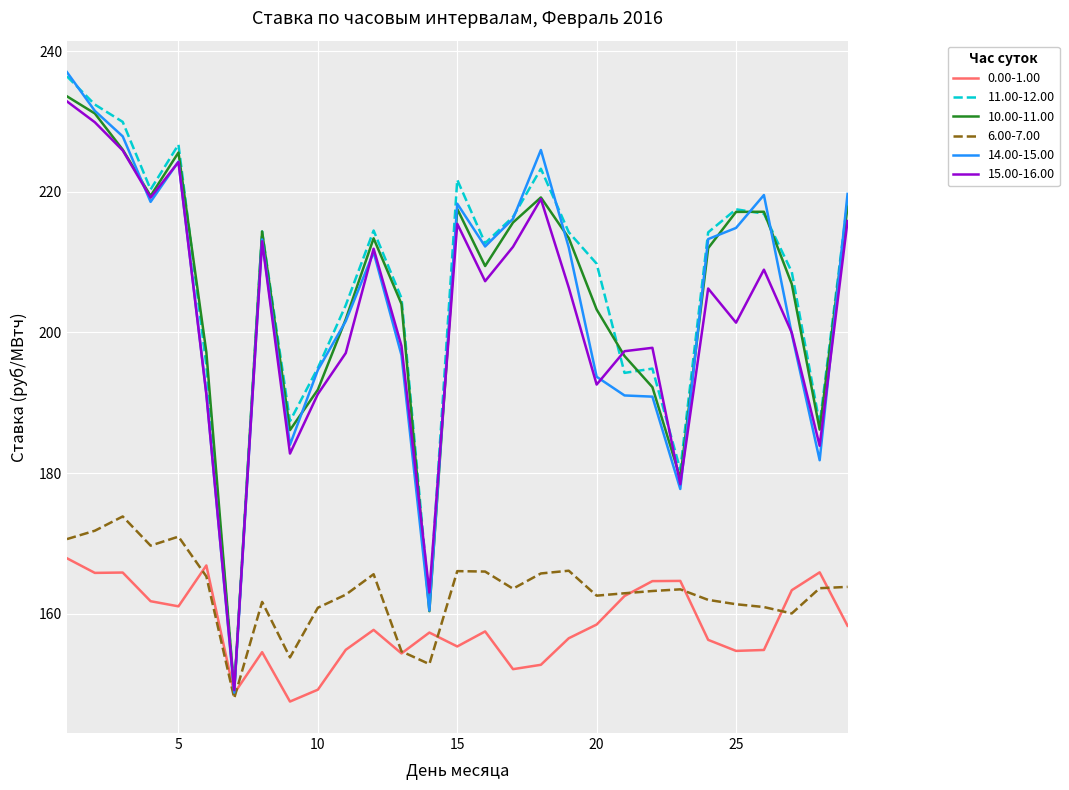

Which series has the largest range (max minus min)?

14.00-15.00